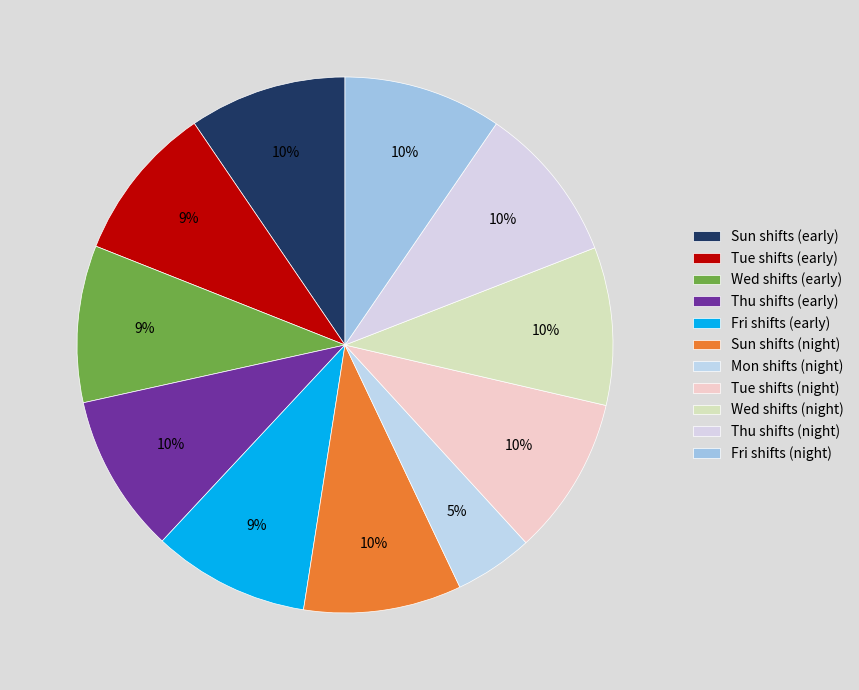

How many segments does this pie chart have?

11